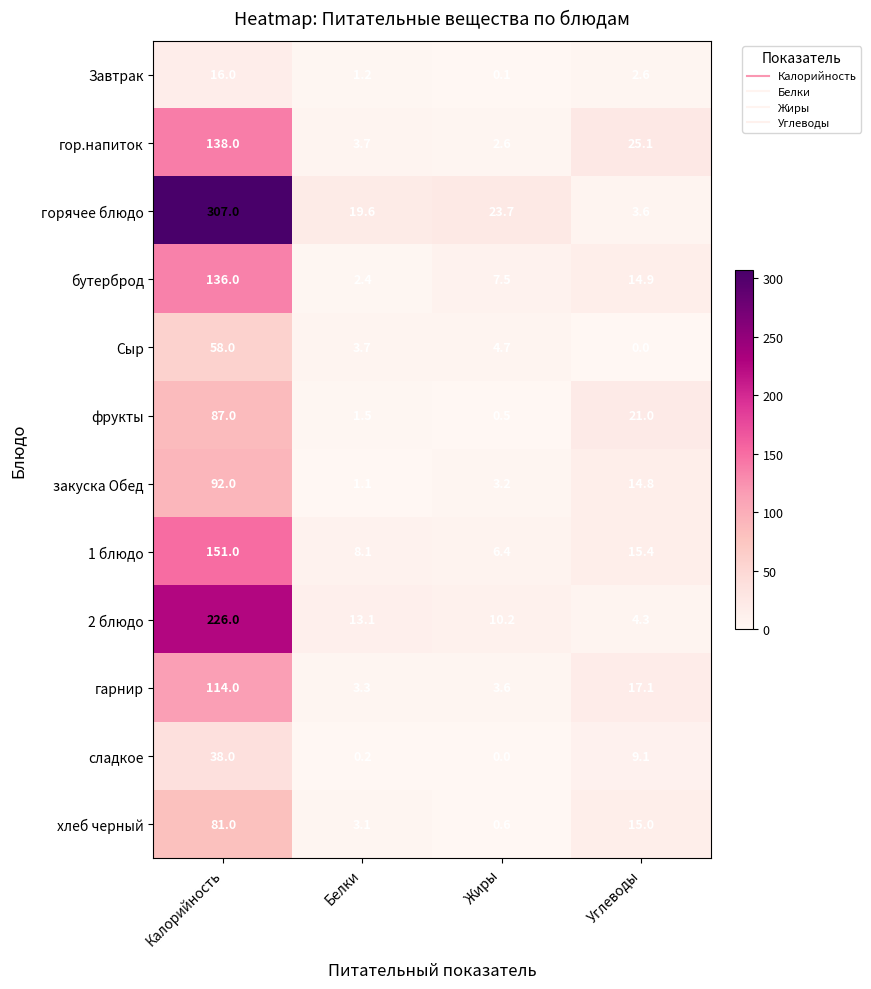

What is the highest value of the фрукты series?

87.0